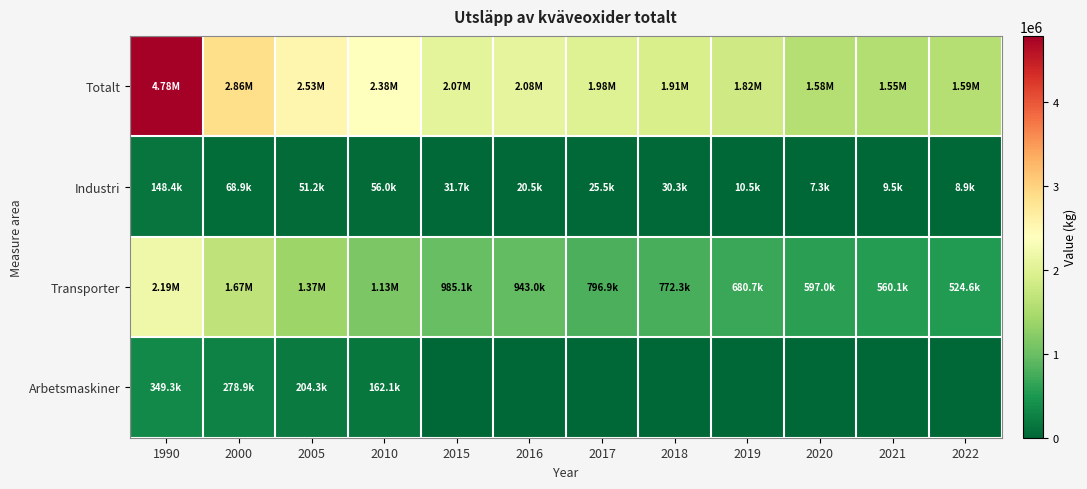

How many categories are shown in the chart?

12